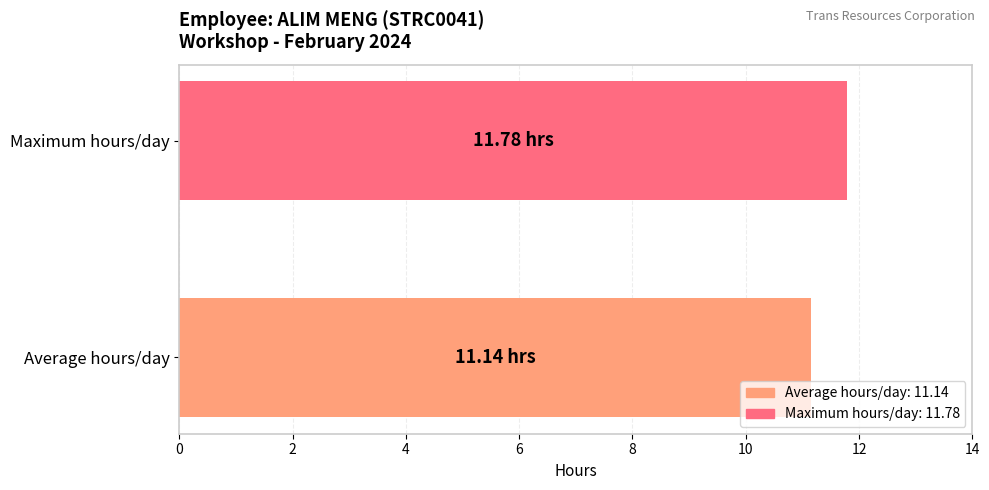

What is the maximum value shown in the chart?

11.8